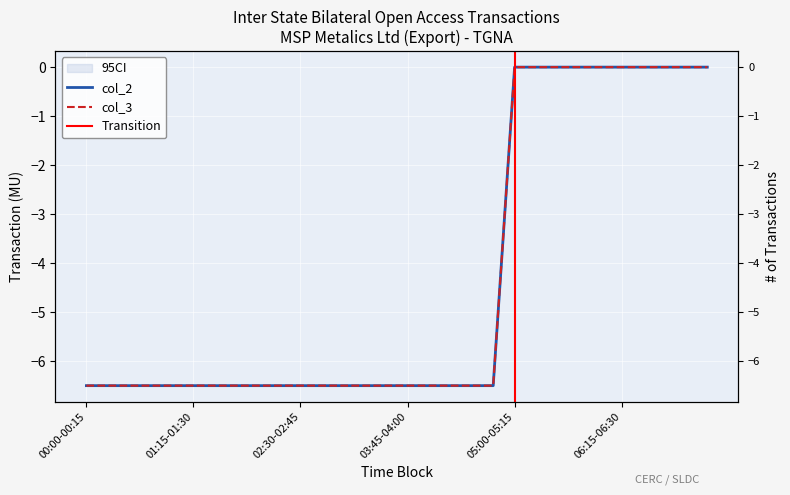

At which label does col_3 first exceed -6?

05:00-05:15